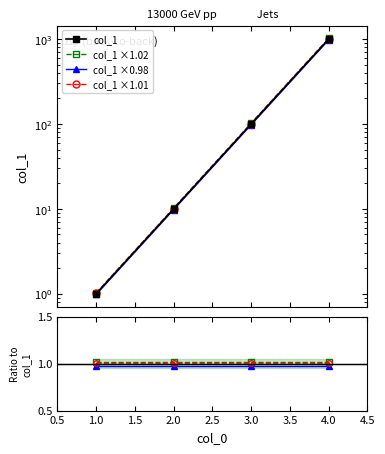

Between 2.0 and 3.0, which is larger?

3.0